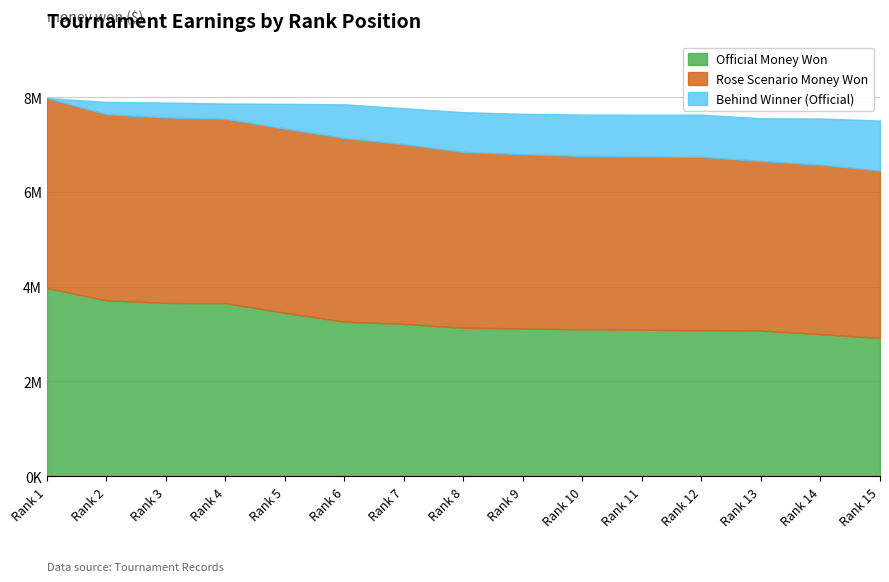

Which category has the lowest value in the Behind Winner (Official) series?

1